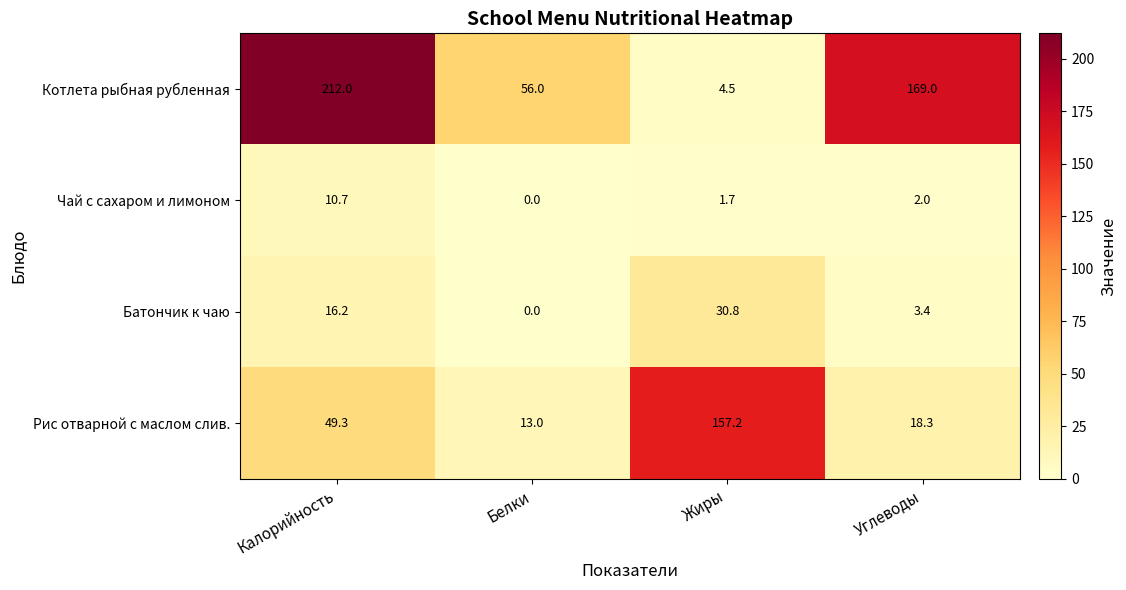

What is the sum of all Чай с сахаром и лимоном values?

14.4